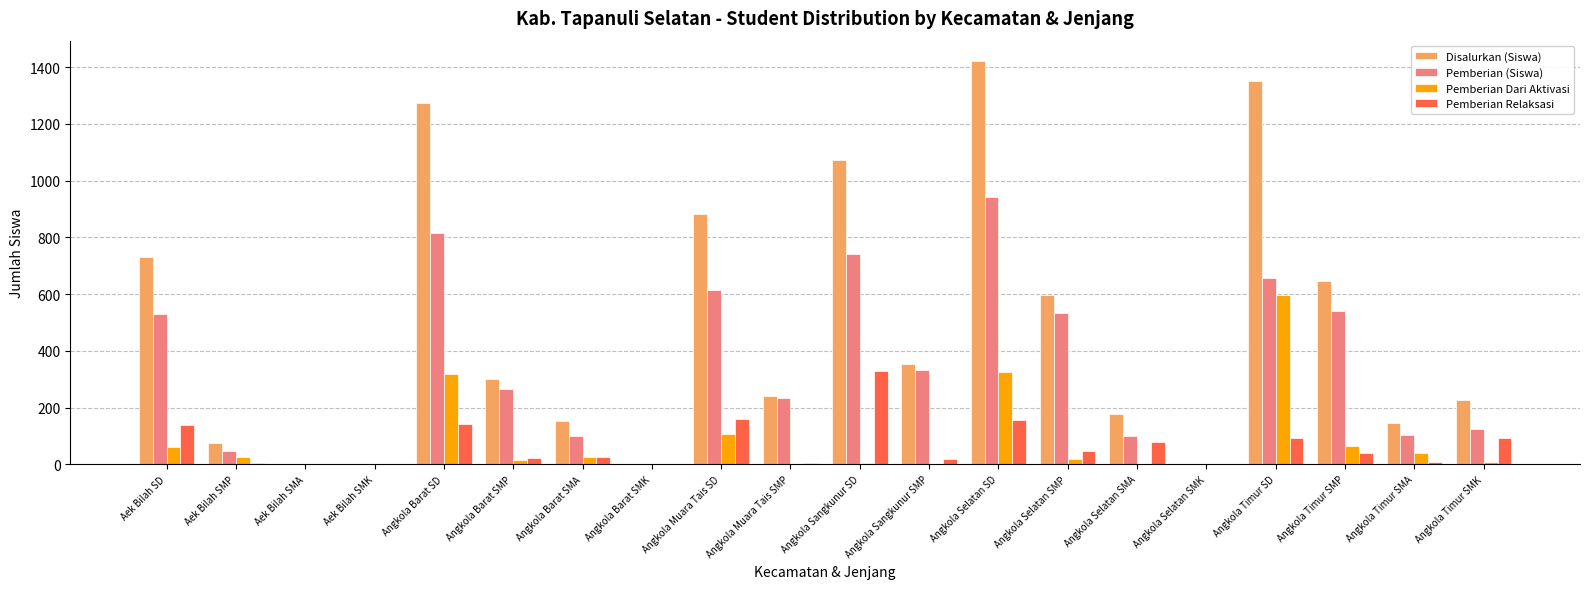

Which category has the highest value in the Pemberian Relaksasi series?

Angkola Sangkunur SD